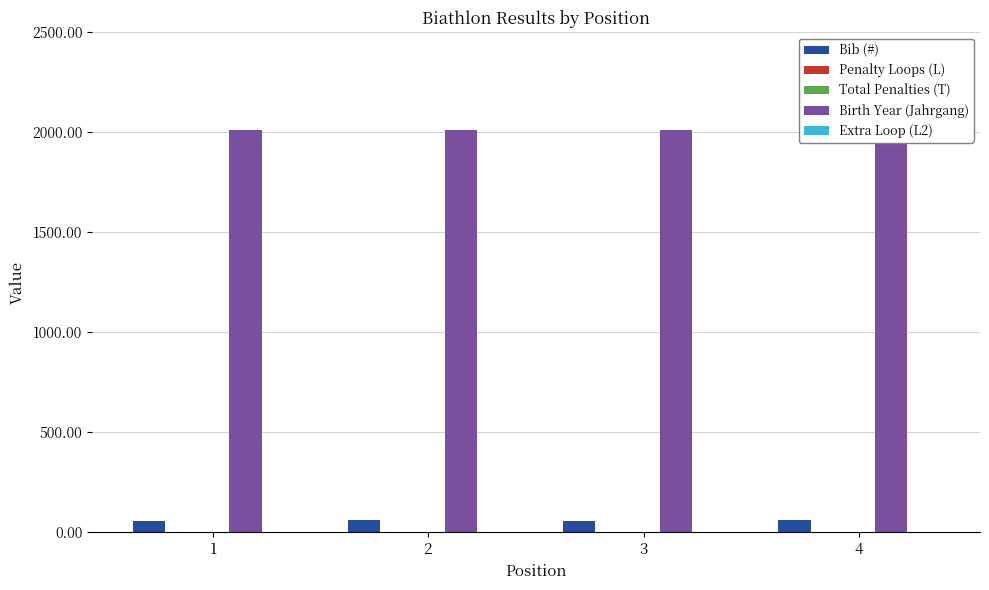

True or false: Birth Year (Jahrgang) has a value of 431 at 1.

False